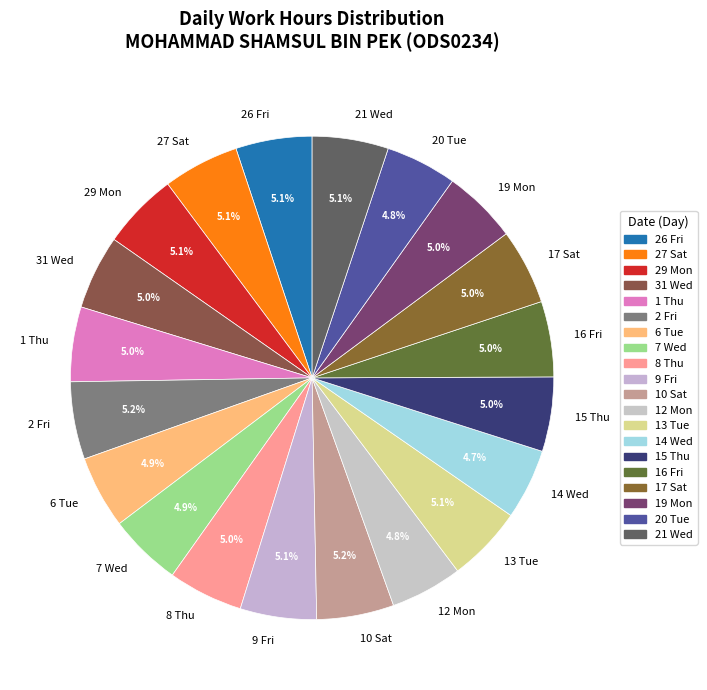

How many slices are in this pie chart?

20